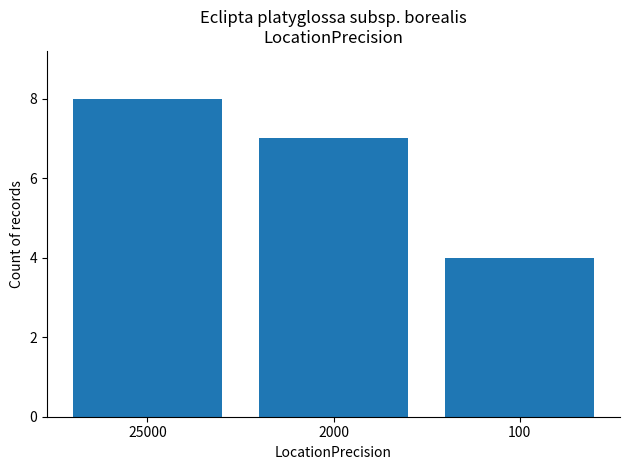

Reading right to left, list all the values displayed in this chart.

4	7	8